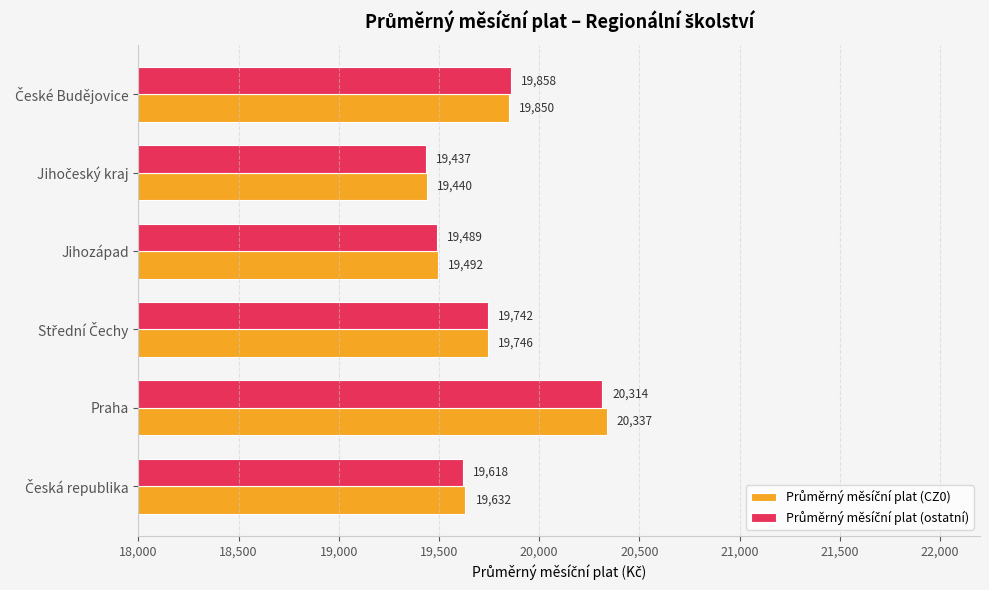

Which label corresponds to the largest value in the chart?

Praha